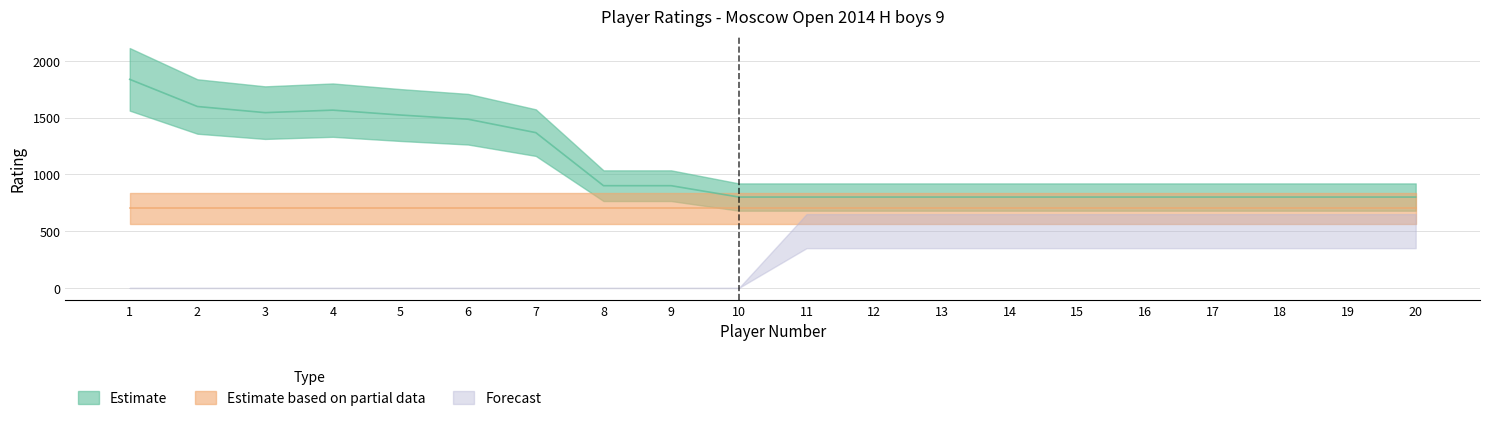

Rank the series at 13 from highest to lowest value.

Estimate, Estimate based on partial data, Forecast